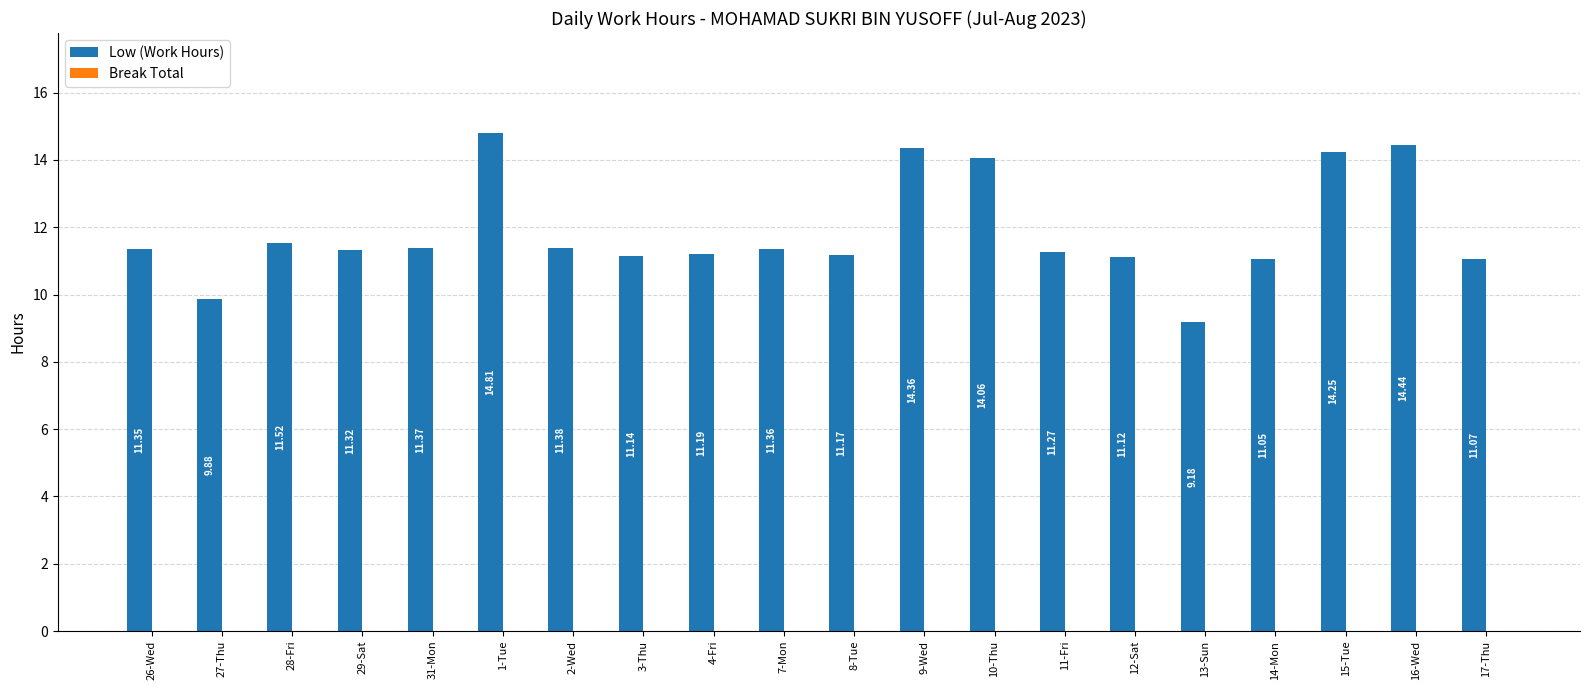

How many bars are there in total?

20